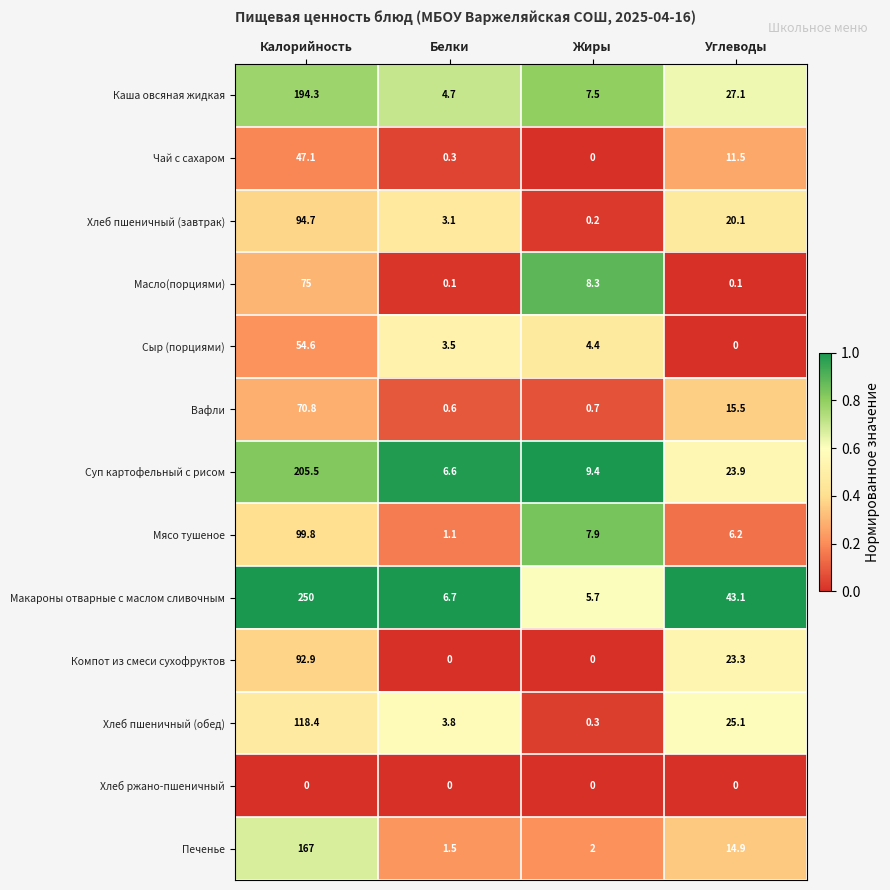

Between Белки and Углеводы, which series saw the biggest shift?

Макароны отварные с маслом сливочным